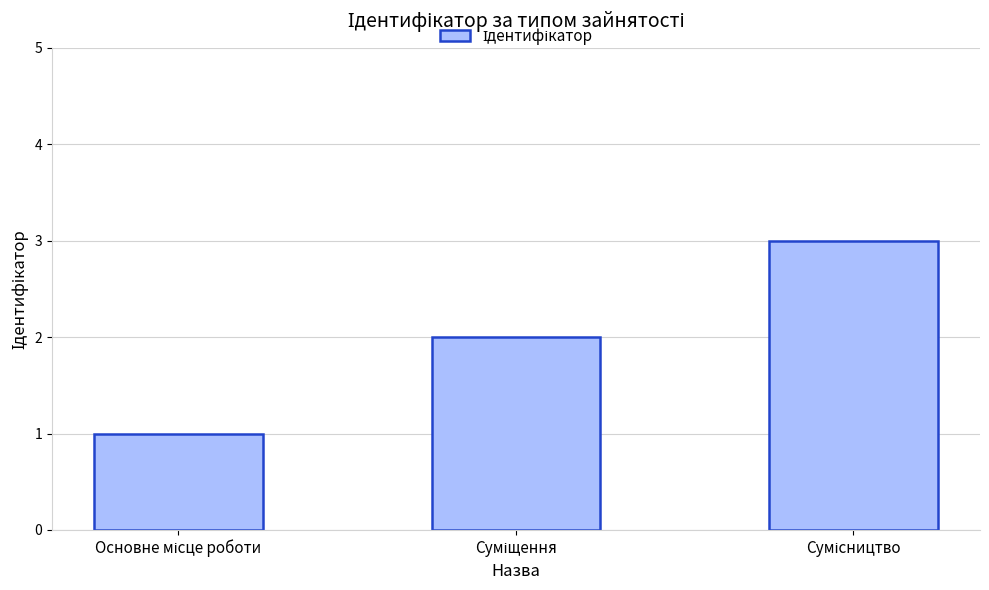

What is the maximum value shown in the chart?

3